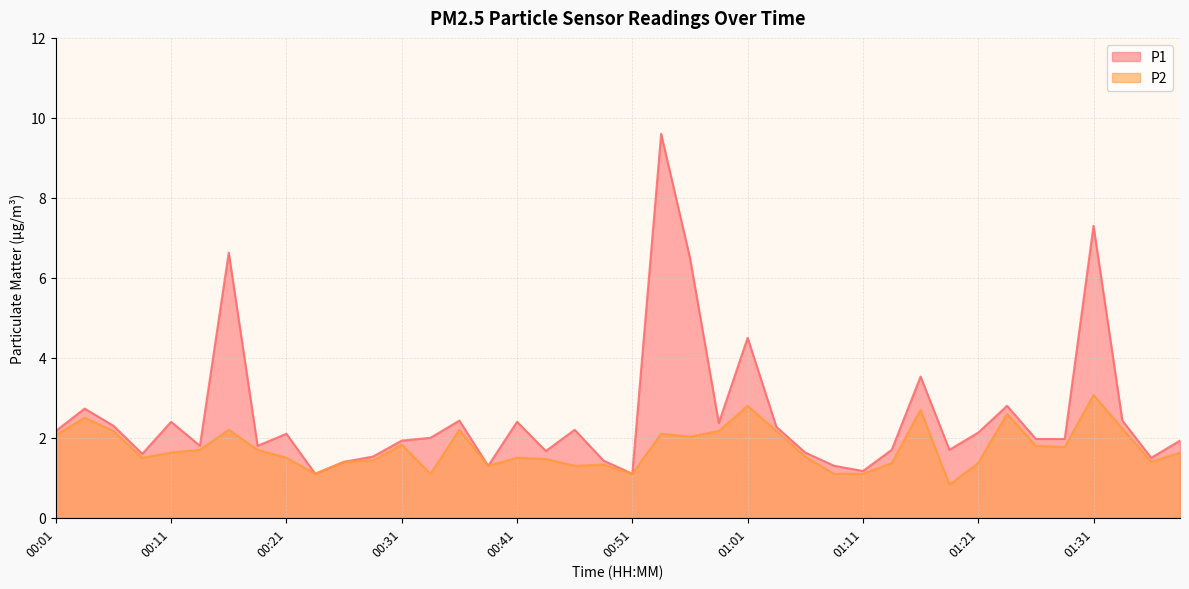

The P2 series shows 2.7 at 00:21. True or false?

False